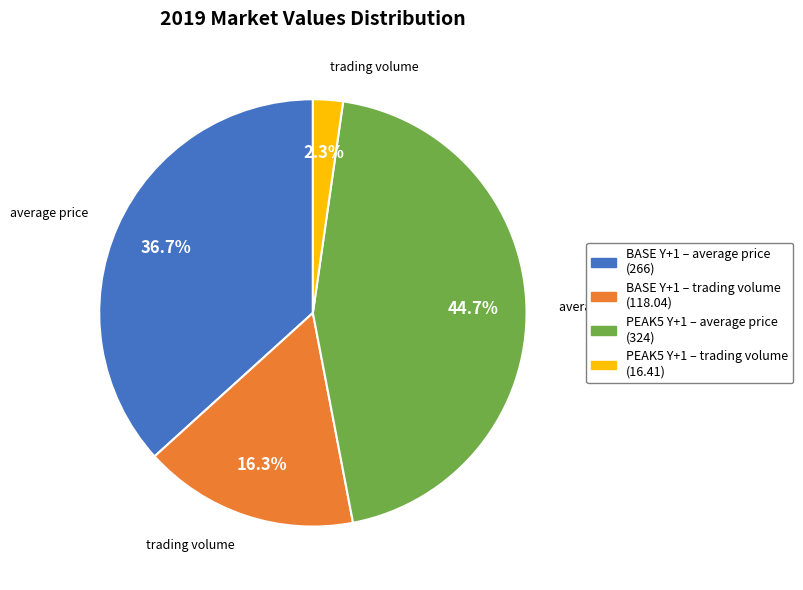

Approximately how many times larger is the value at PEAK5 Y+1 – average price compared to BASE Y+1 – average price?

1.2